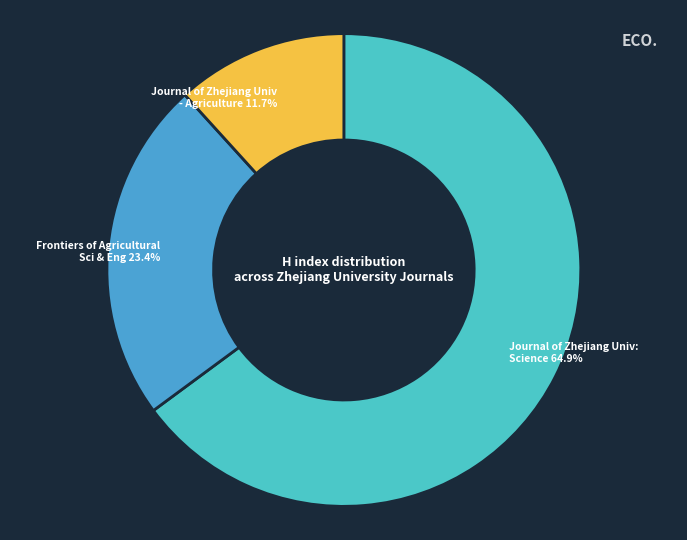

Between Frontiers of Agricultural Sci & Eng 23.4% and Journal of Zhejiang Univ: Science 64.9%, which is larger?

Journal of Zhejiang Univ: Science 64.9%